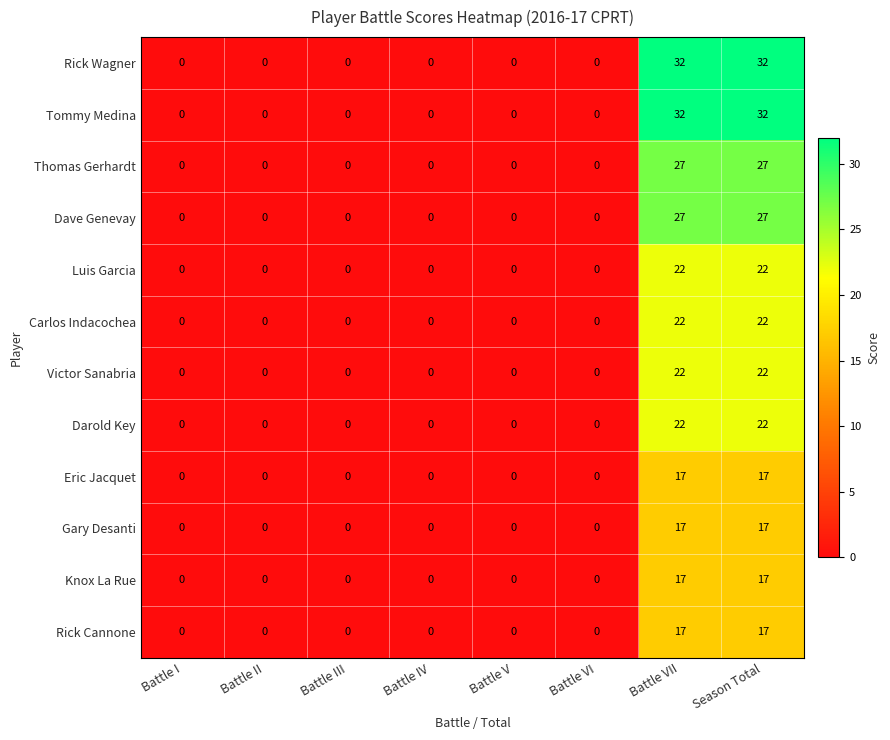

What is the difference between the maximum and minimum values in the Gary Desanti series?

17